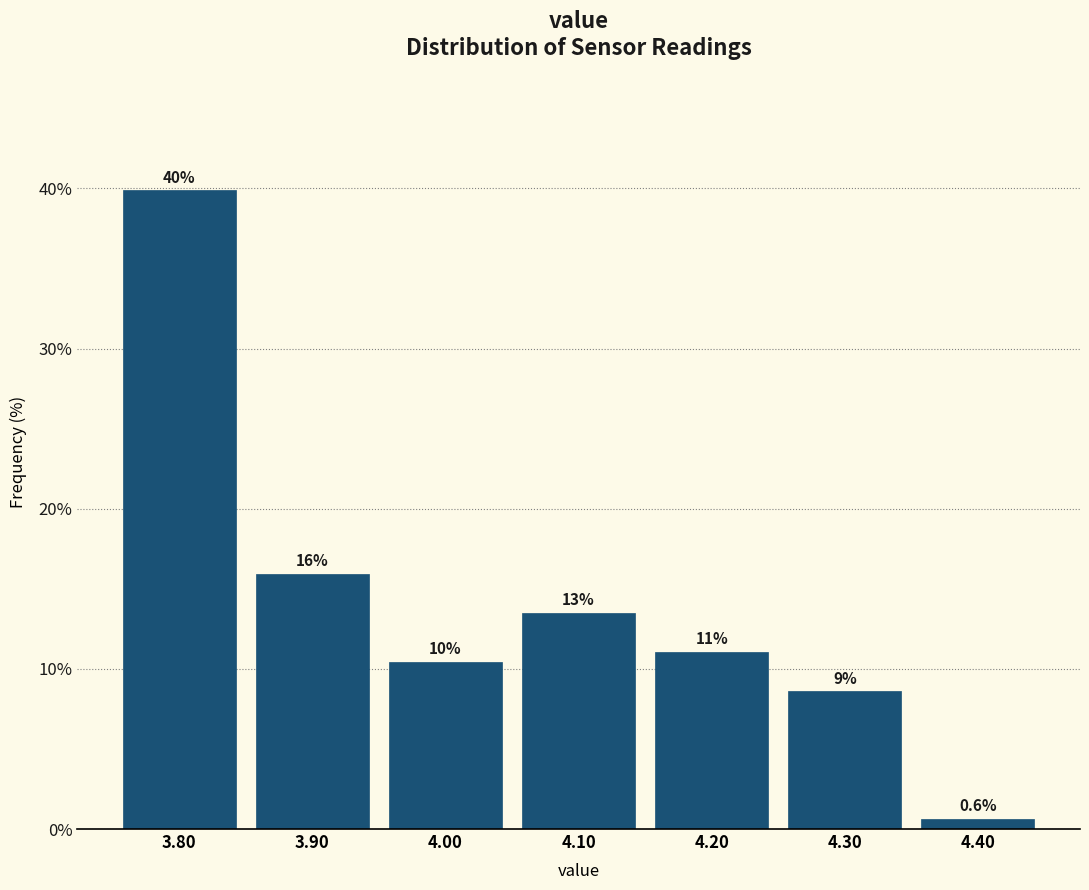

Which range on the x-axis has the tallest bar?

3.75 to 3.85